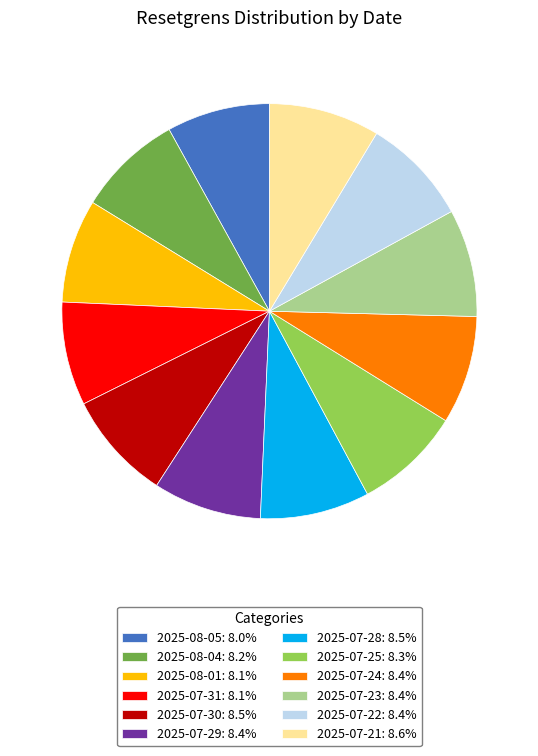

Is the sum of 2025-07-22: 8.4% and 2025-07-25: 8.3% greater than half?

No